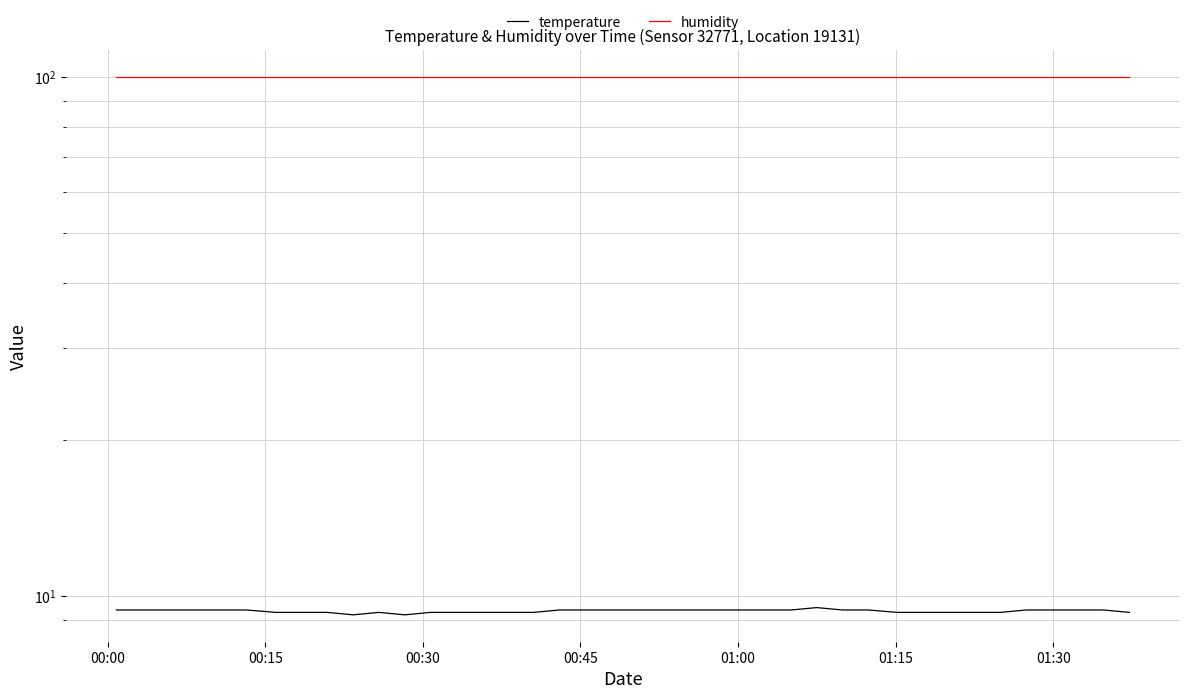

Is this an area chart (filled region under the line)?

No